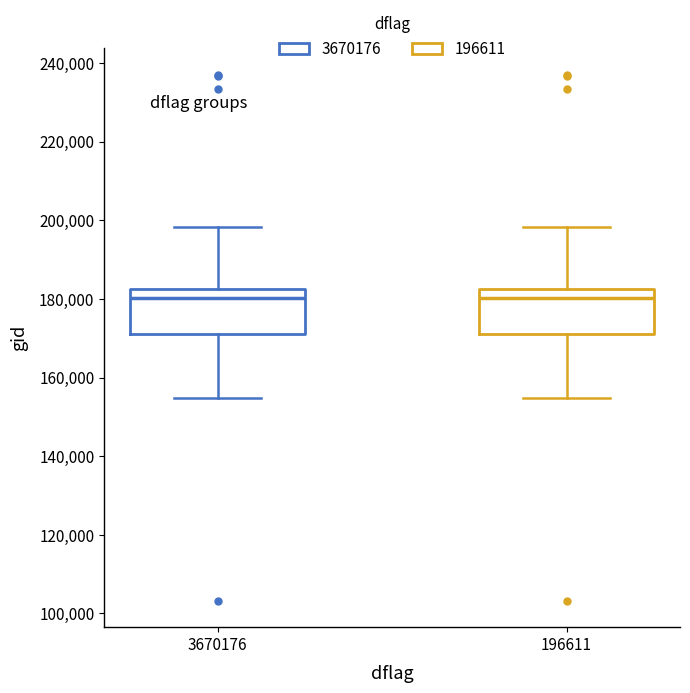

Reading left to right, transcribe this box plot: for each box, give where its median line is, the range the box spans, and where its two whiskers end, as read against the y-axis. The values are not printed on the chart, so give them approximately, as read against the axis.

3670176: median 180000, box 172000 to 182000, whiskers 154000 to 198000
196611: median 180000, box 172000 to 182000, whiskers 154000 to 198000